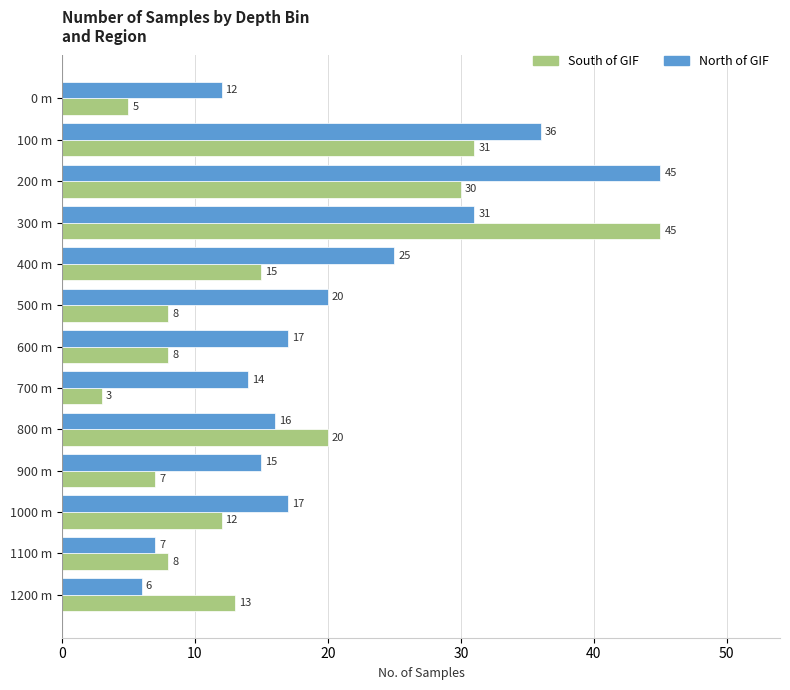

Rank the series at 300 m from lowest to highest value.

North of GIF, South of GIF